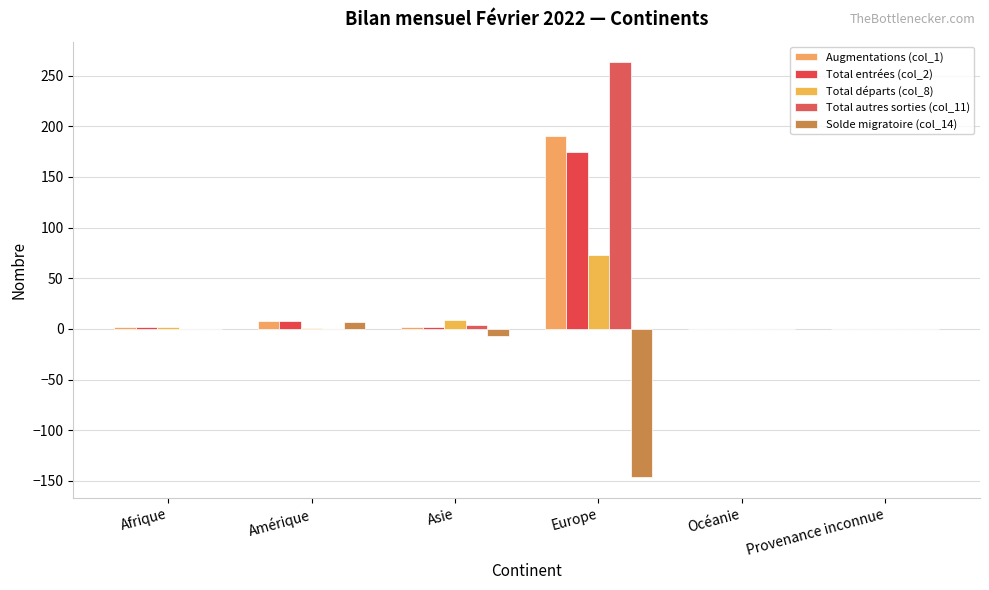

Count the number of categories in the chart.

6